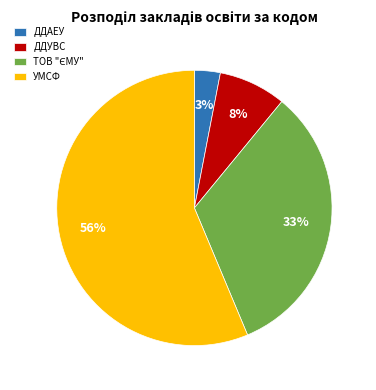

Which slice represents more than half of the pie?

УМСФ